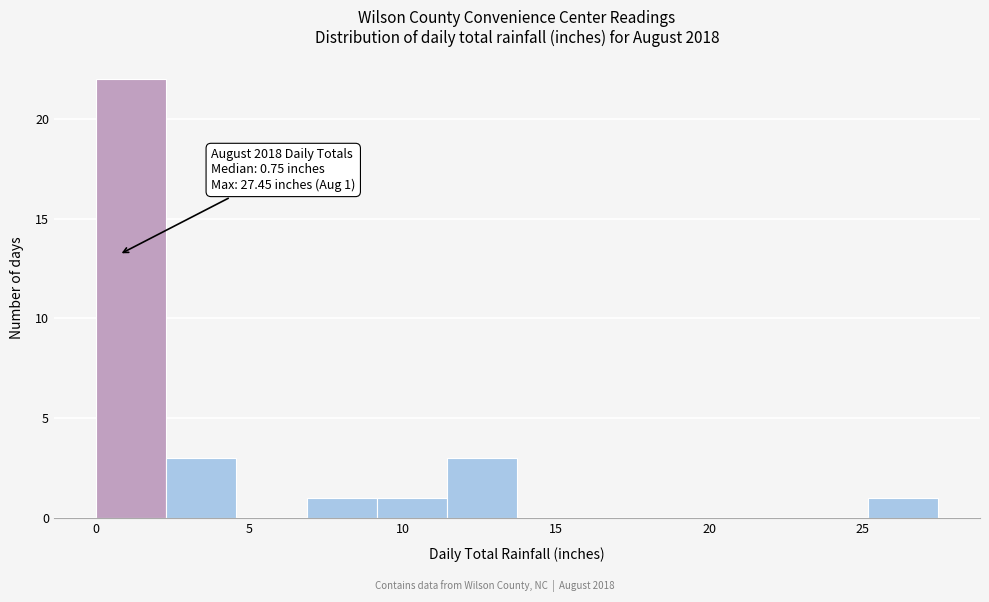

Over which range of the x-axis is the bar tallest?

0.0 to 2.5